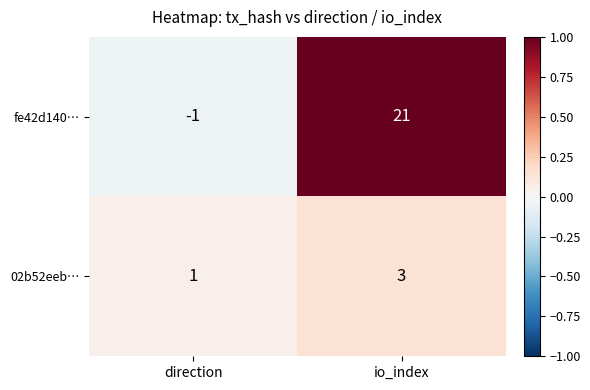

Reading left to right, extract all data points from this chart.

fe42d140…: -1	21
02b52eeb…: 1	3